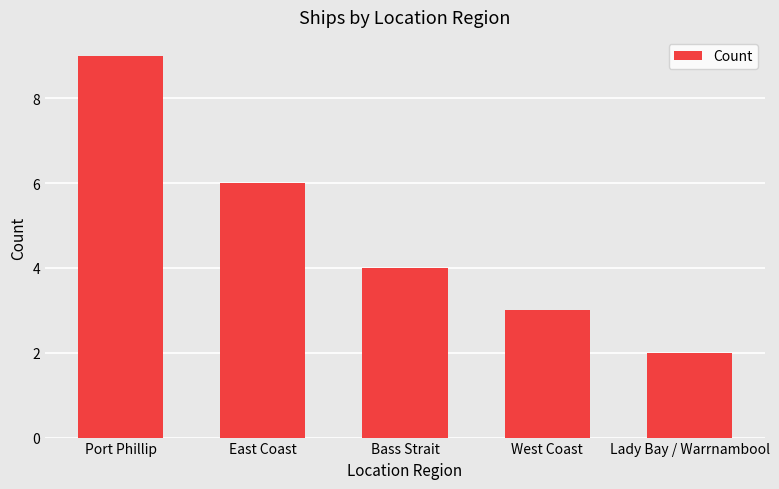

Which has a higher value, Port Phillip or Bass Strait?

Port Phillip